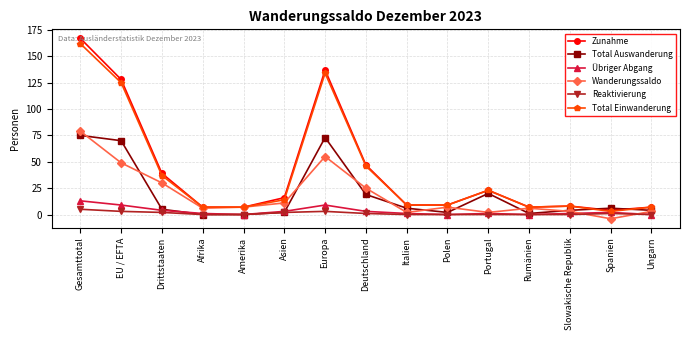

What is the minimum value shown in the chart?

-4